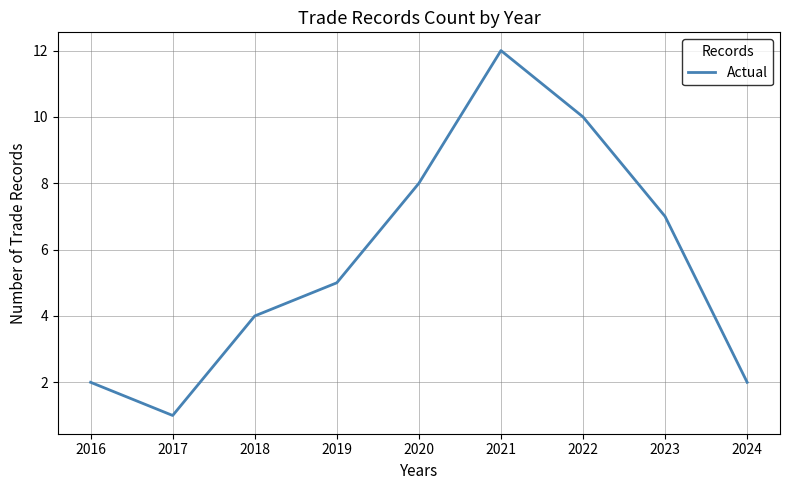

The chart shows a value of 7 at 2023. True or false?

True